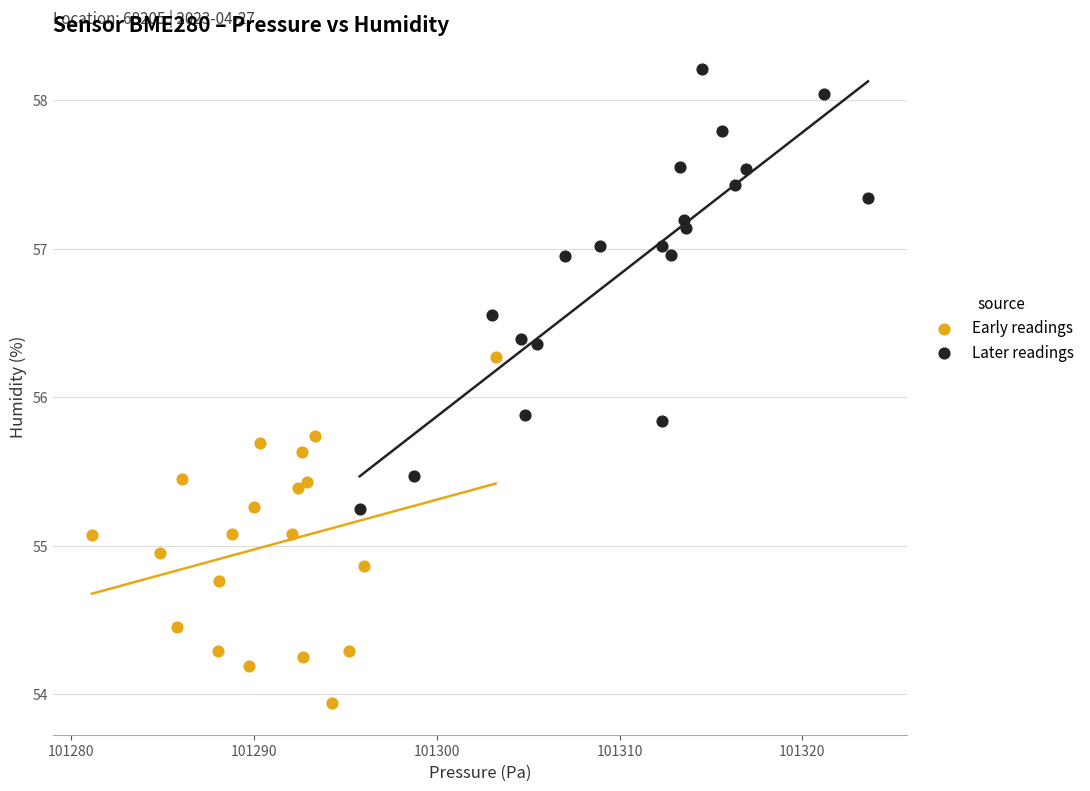

Which series contains the highest Y value?

Later readings